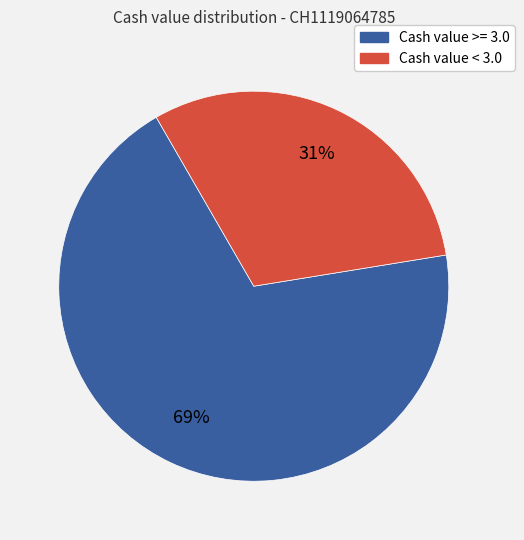

To the nearest percent, what is the difference between the largest and smallest slice percentages?

38%